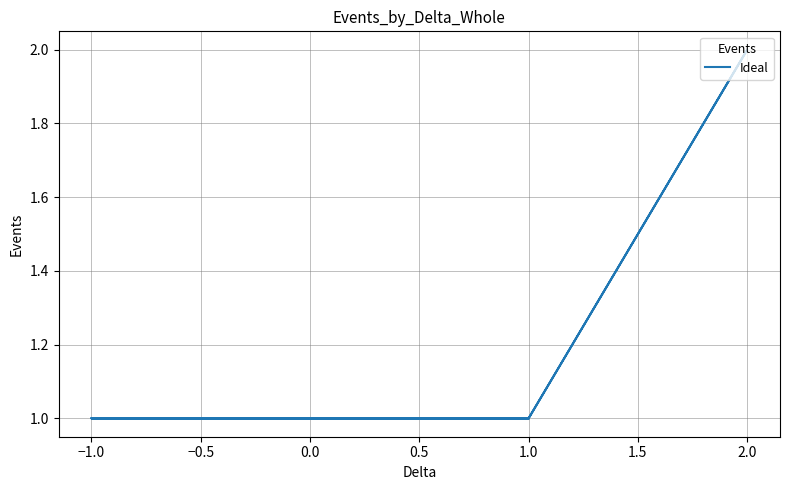

The value at 1.0 is 0. True or false?

False